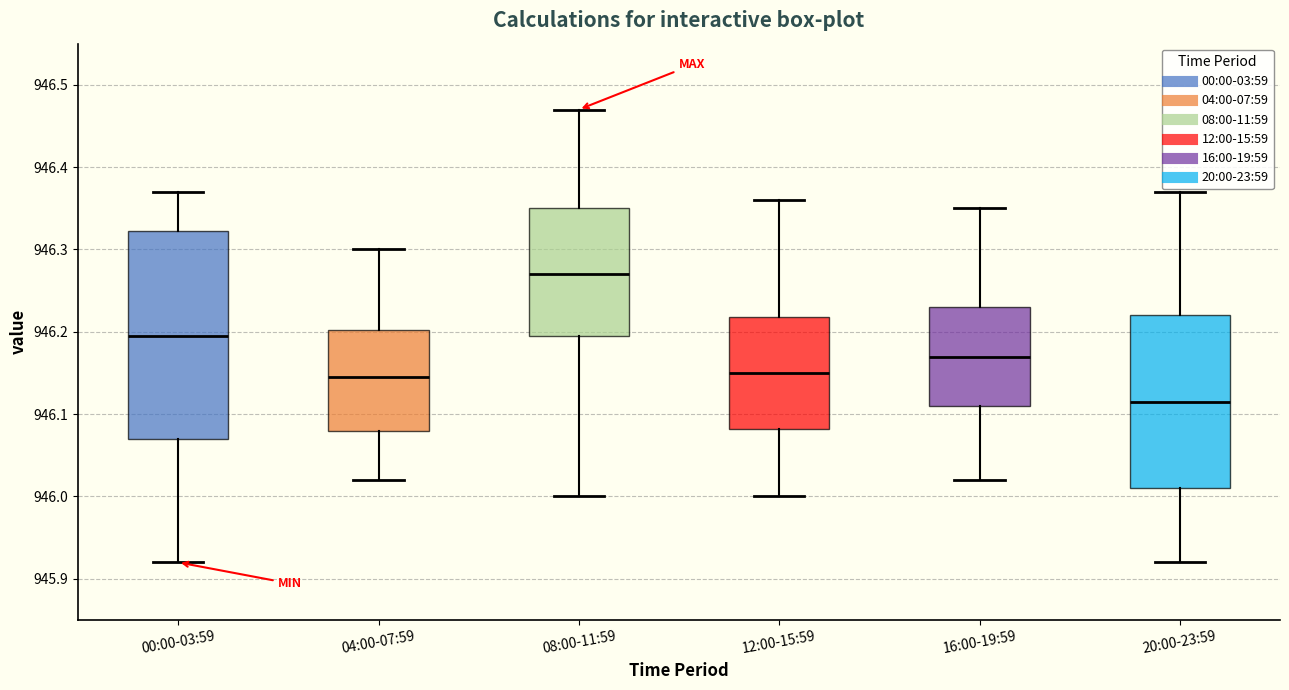

Reading left to right, read every box against the y-axis: the position of its median line, the range the box covers, and the ends of its whiskers. The values are not printed on the chart, so give them approximately, as read against the axis.

00:00-03:59: median 946.20, box 946.07 to 946.32, whiskers 945.92 to 946.37
04:00-07:59: median 946.15, box 946.08 to 946.20, whiskers 946.02 to 946.30
08:00-11:59: median 946.27, box 946.20 to 946.35, whiskers 946.00 to 946.47
12:00-15:59: median 946.15, box 946.08 to 946.22, whiskers 946.00 to 946.36
16:00-19:59: median 946.17, box 946.11 to 946.23, whiskers 946.02 to 946.35
20:00-23:59: median 946.12, box 946.01 to 946.22, whiskers 945.92 to 946.37